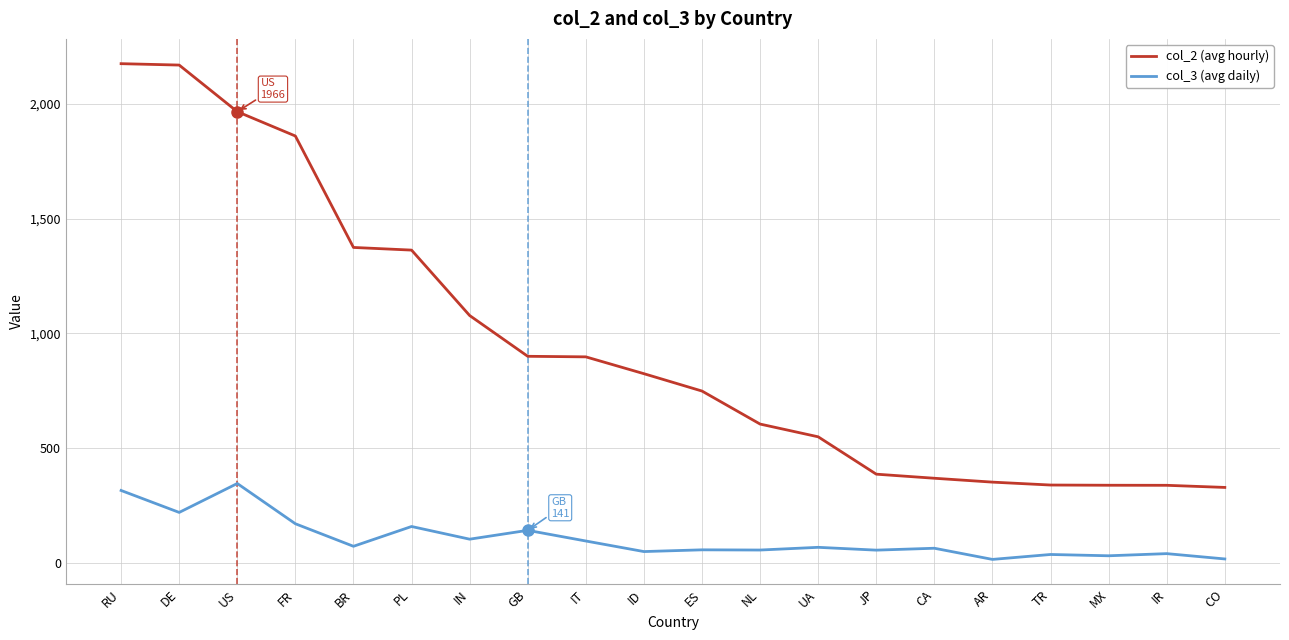

True or false: col_2 (avg hourly) and col_3 (avg daily) intersect in this chart.

False